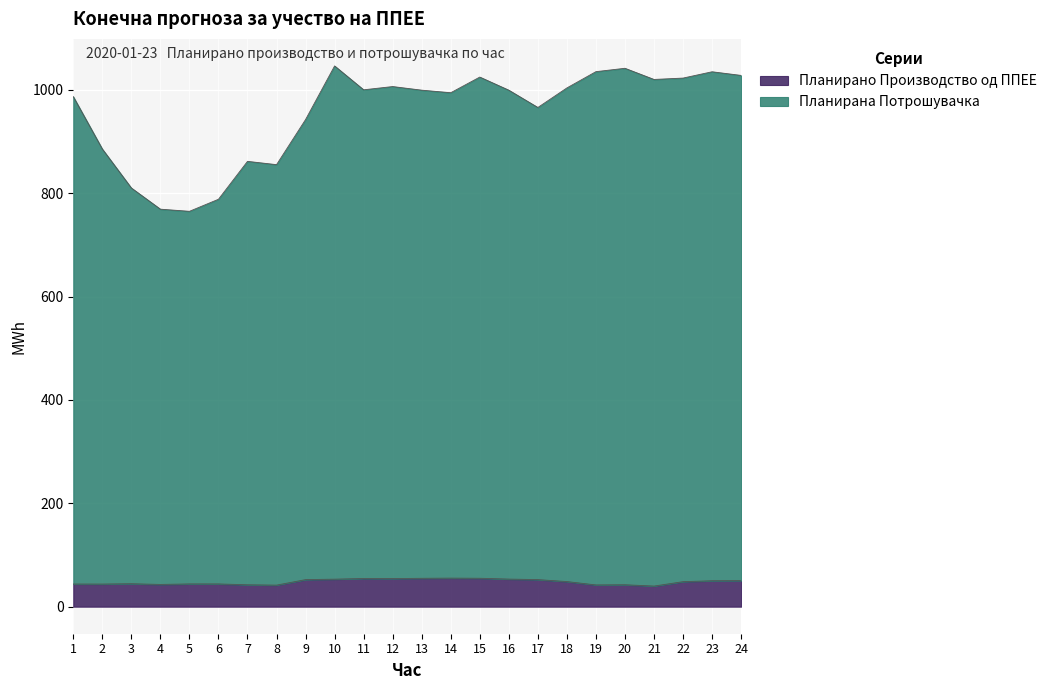

What is the sum of all Планирана Потрошувачка values?

22892.2